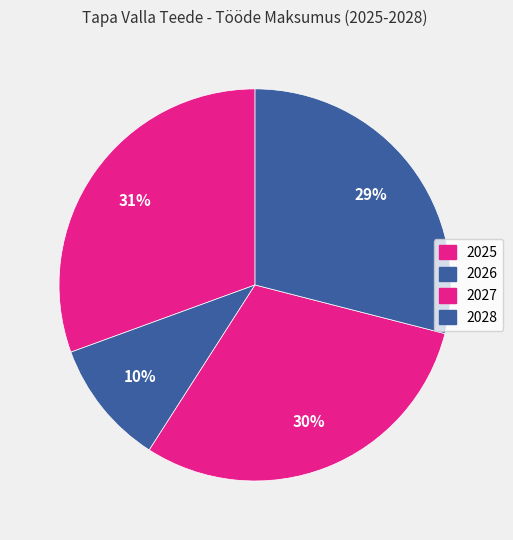

The 2026 slice represents 10% of the pie. True or false?

True